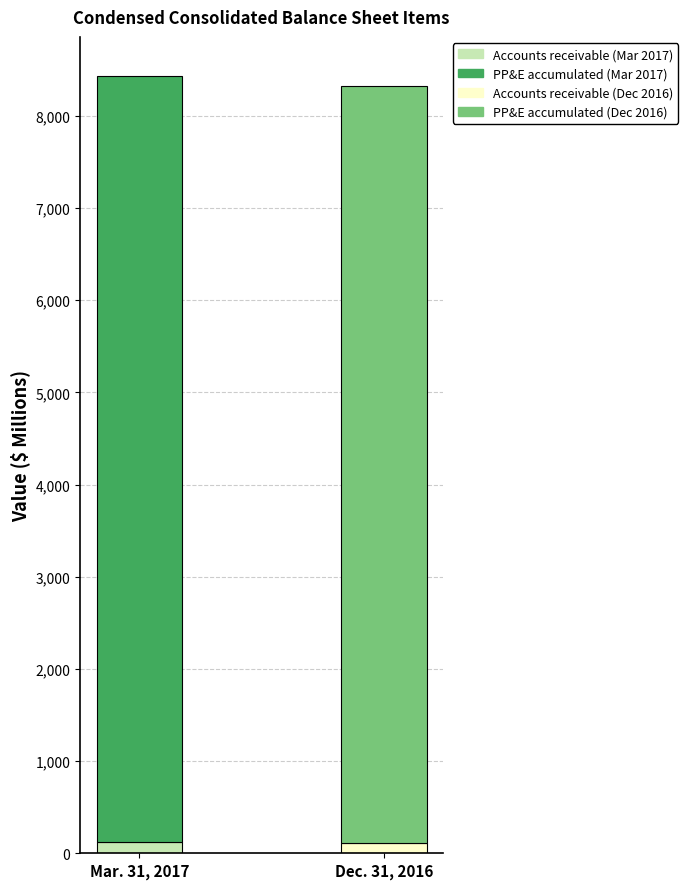

Reading left to right, what are all the values shown in this chart?

Mar. 31, 2017: Accounts receivable and accrued unbilled=123.1	Property, plant, and equipment, accumulated=8312.8
Dec. 31, 2016: Accounts receivable and accrued unbilled=108.0	Property, plant, and equipment, accumulated=8214.6